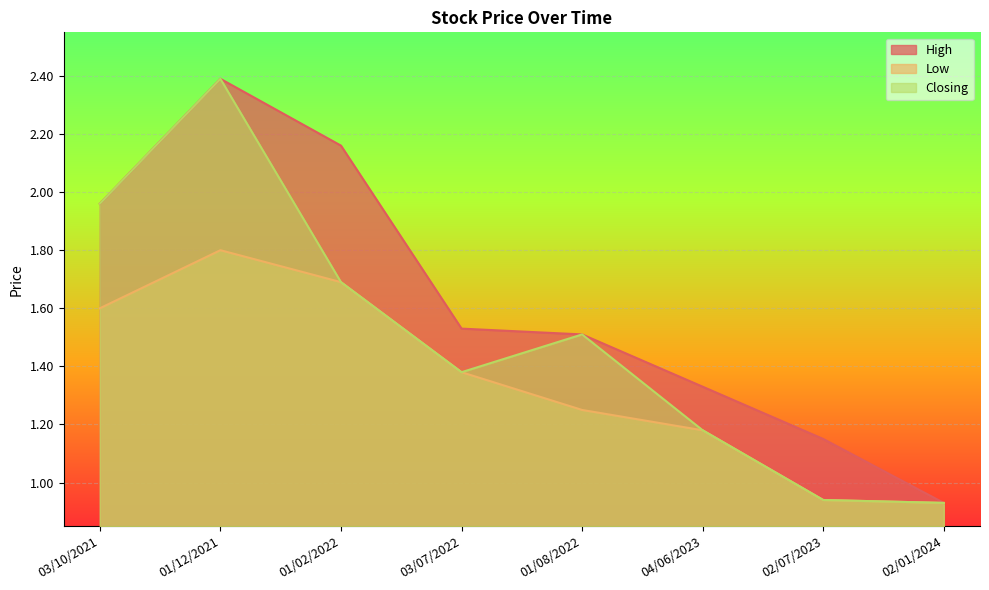

Which label corresponds to the largest value in the chart?

01/12/2021